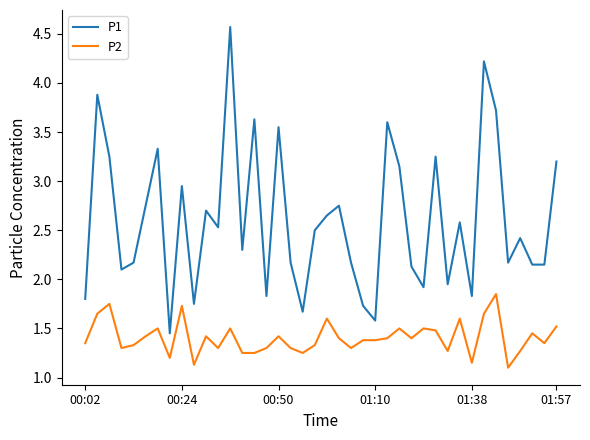

Which series has the largest total across all categories?

P1